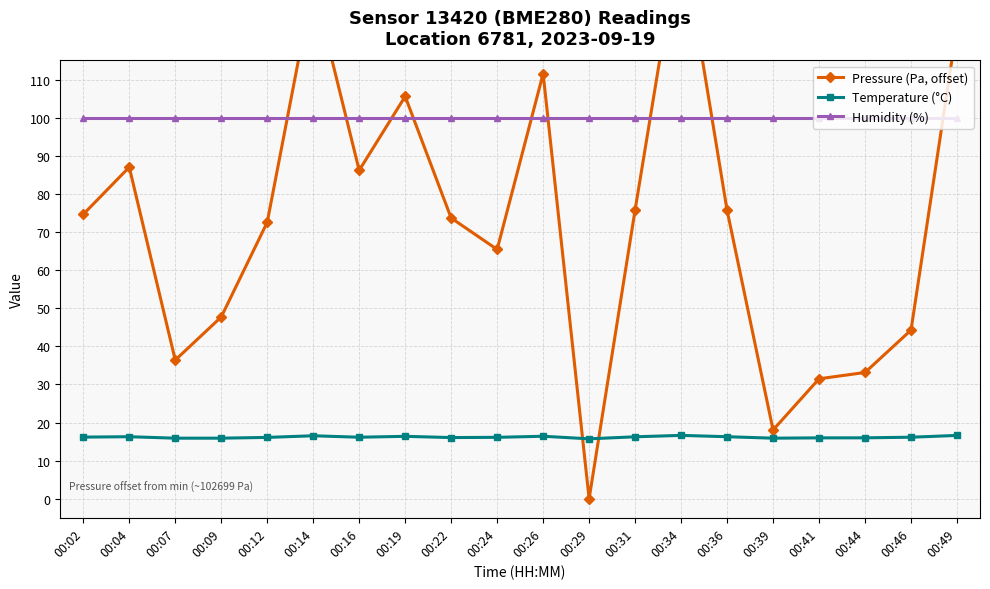

Rank the series at 00:09 from highest to lowest value.

Humidity (%), Pressure (Pa, offset), Temperature (°C)